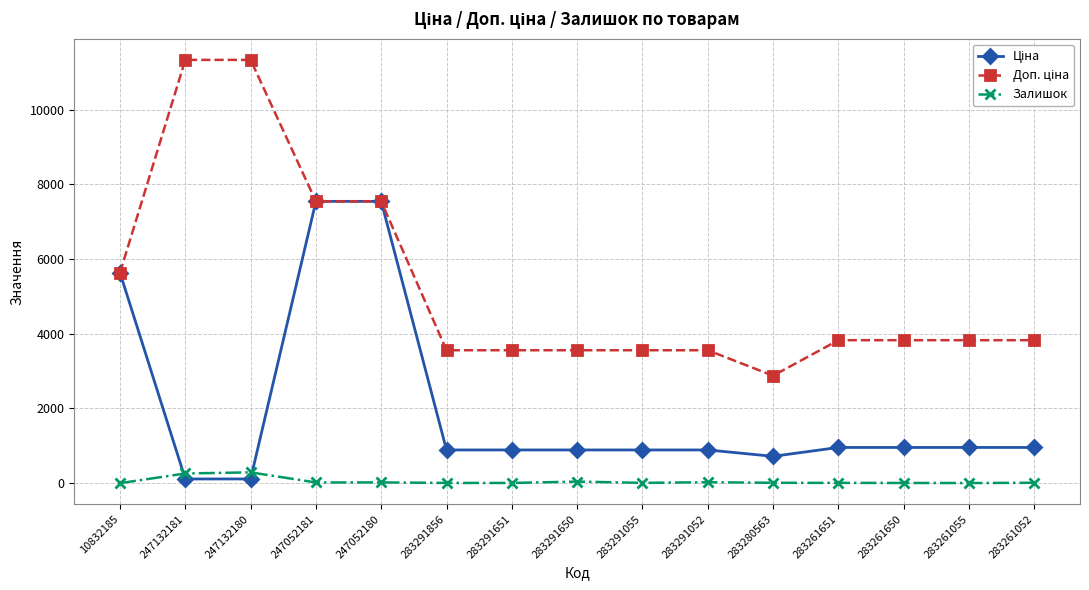

At how many categories does at least one series exceed 1868?

15